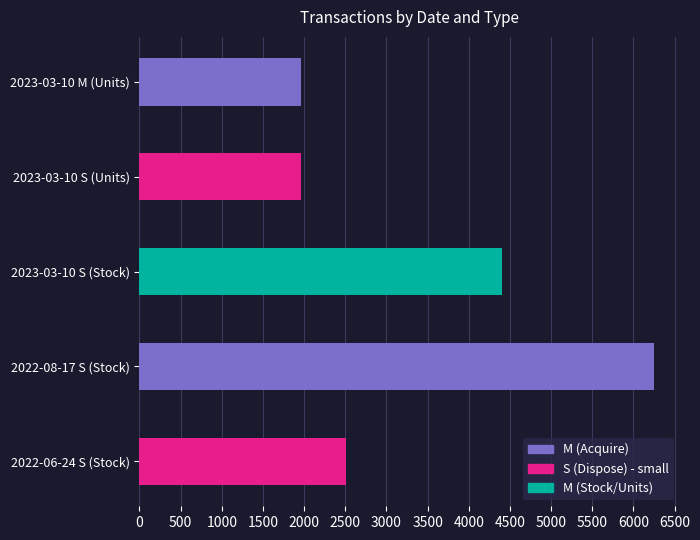

Reading top to bottom, what are all the values shown in this chart?

1966	1966	4401	6253	2504